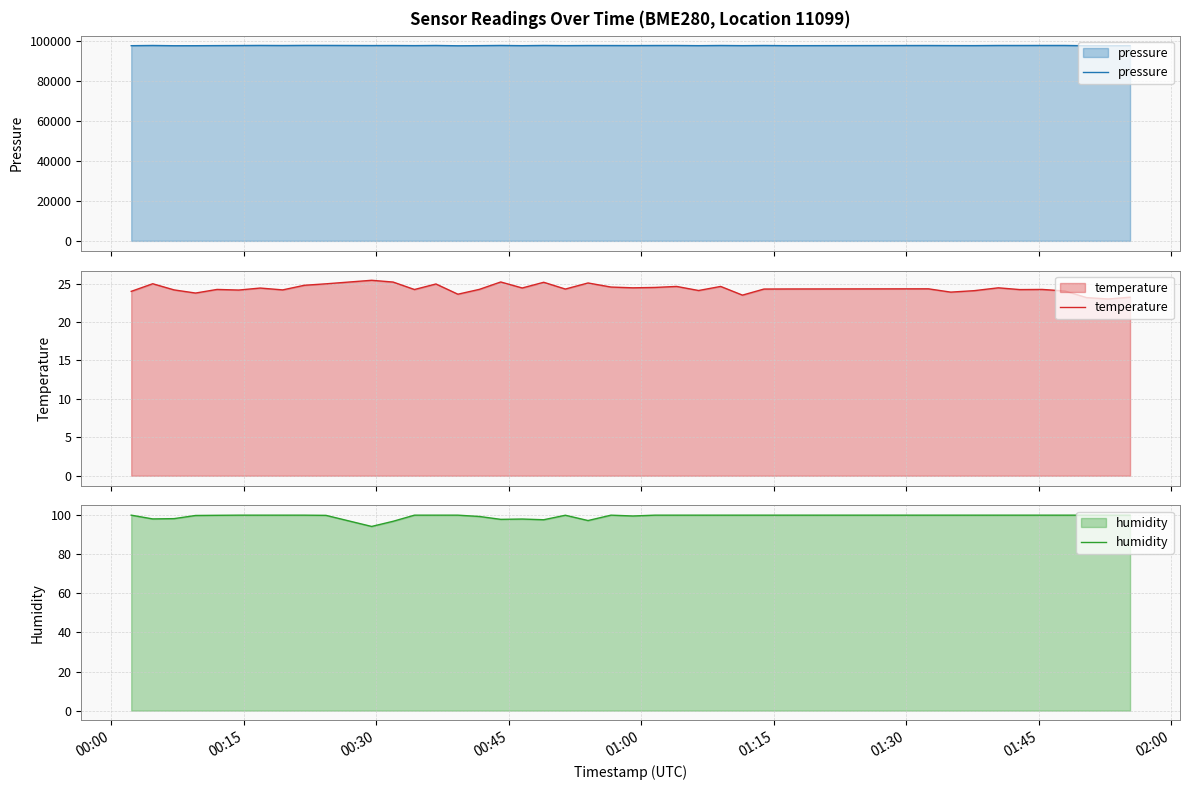

Which series has the largest range (max minus min)?

pressure